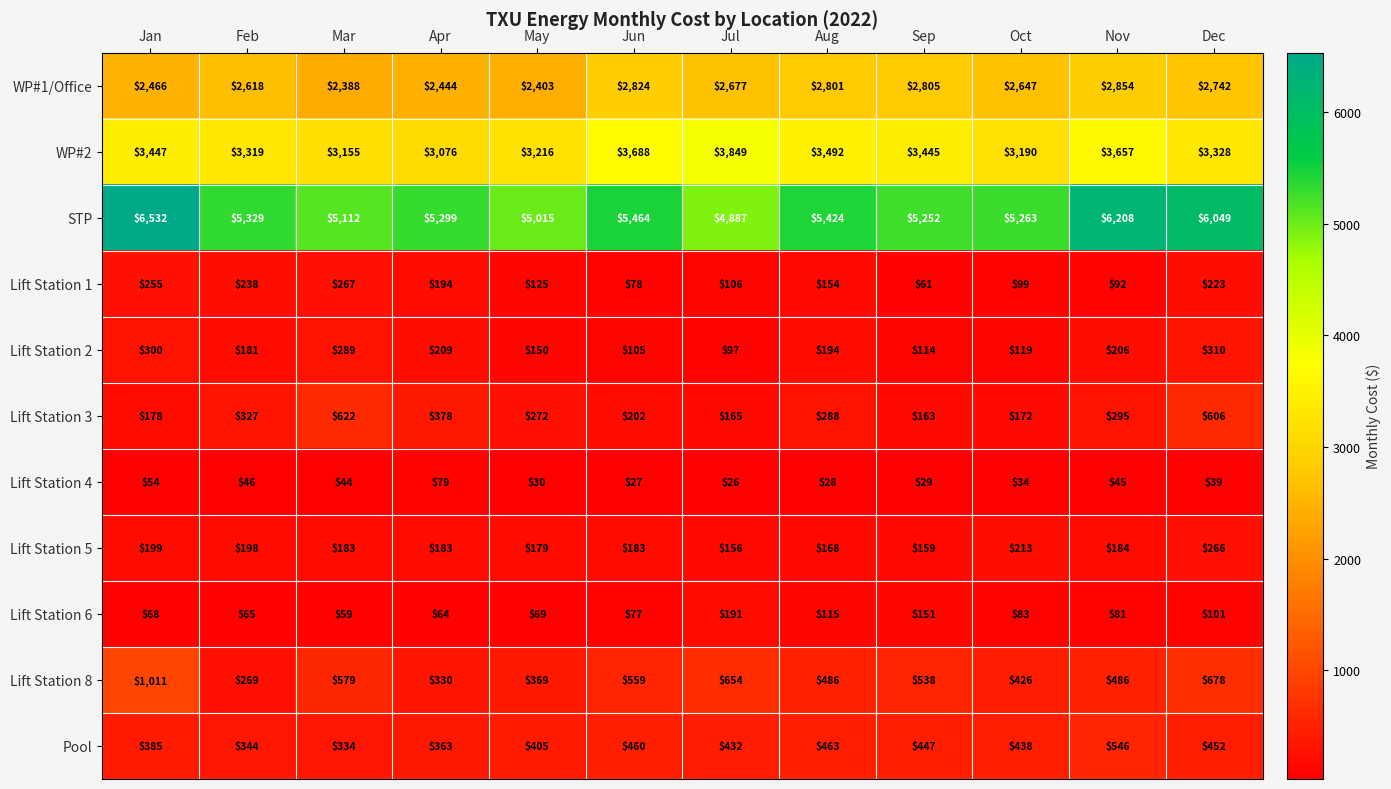

What is the average value of the Lift Station 8 series?

532